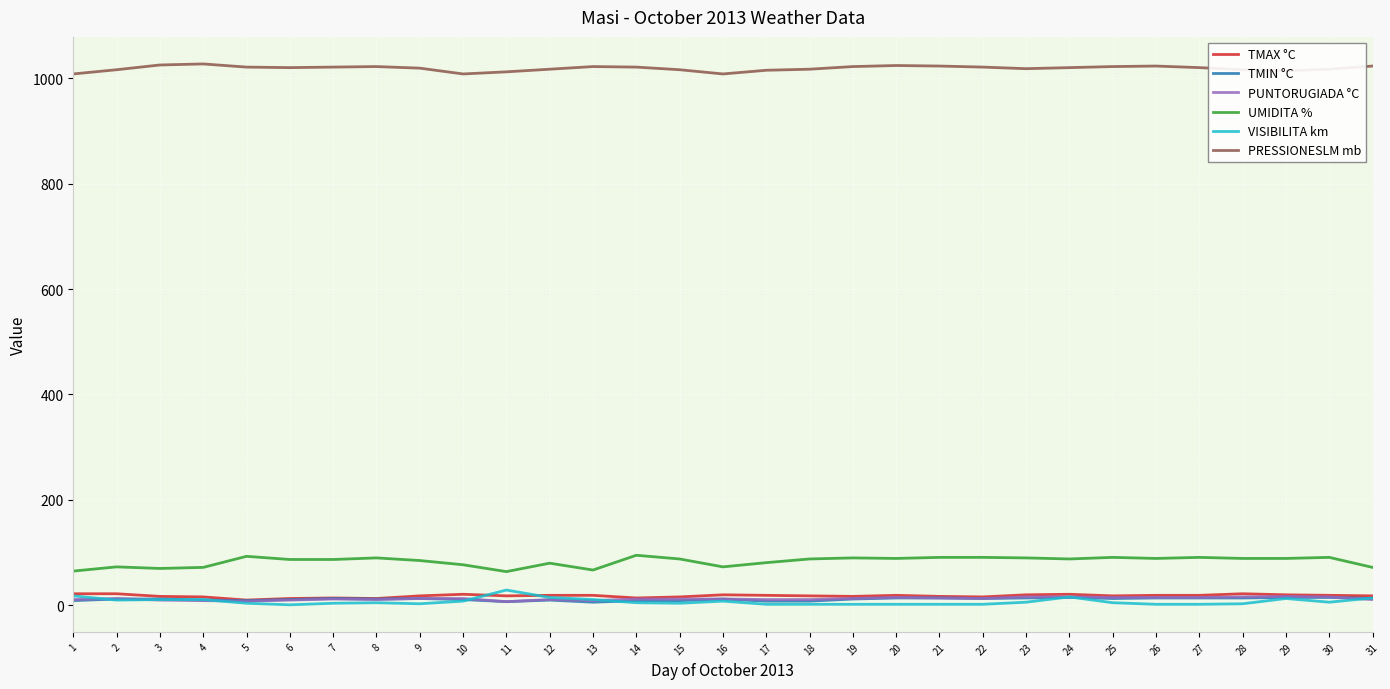

Which series has the largest total across all categories?

PRESSIONESLM mb